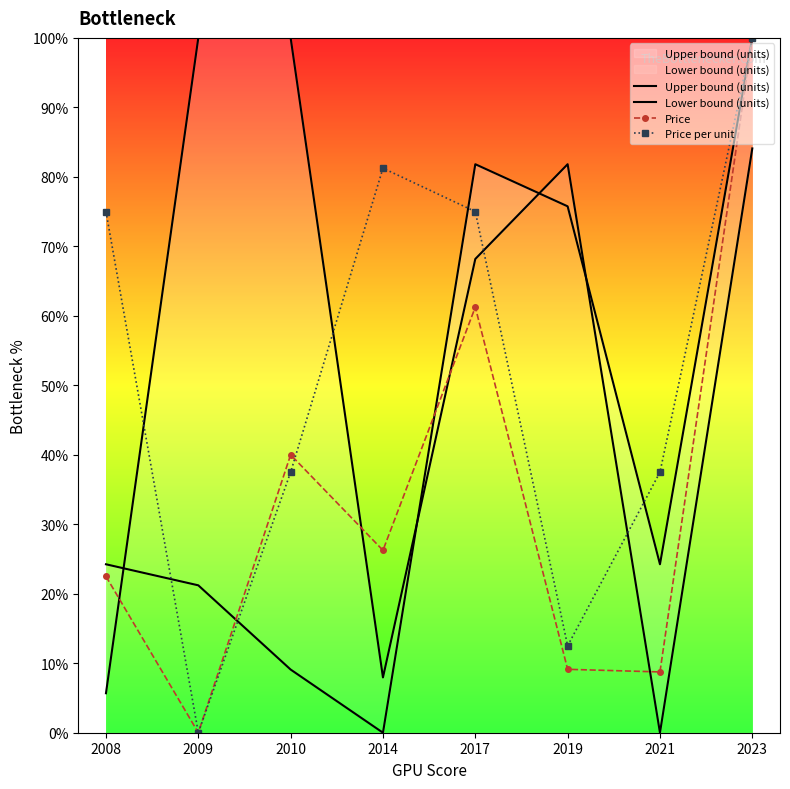

Count the number of categories in the chart.

8